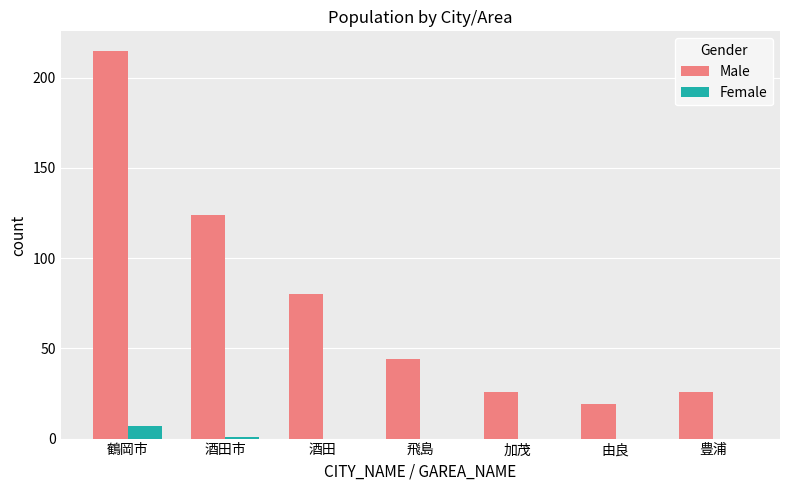

What is the sum of all Female values?

8